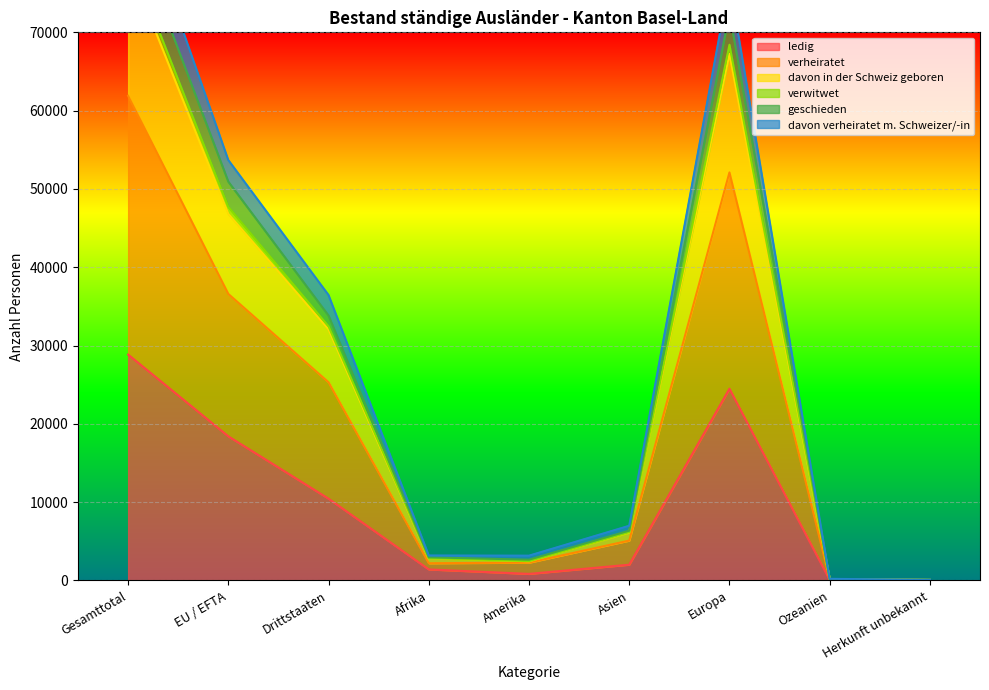

True or false: davon verheiratet m. Schweizer/-in and ledig cross at least once.

False